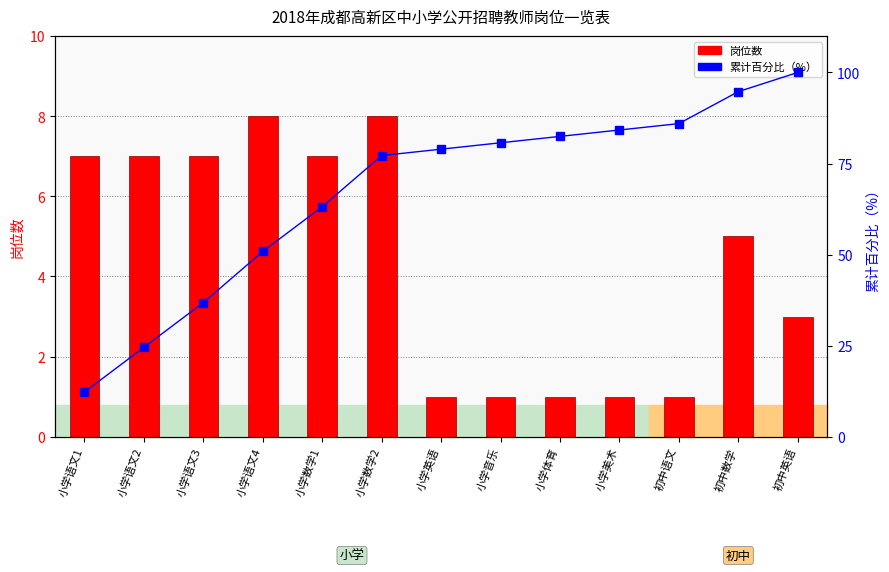

Are the bars grouped side by side (vs. stacked)?

Yes